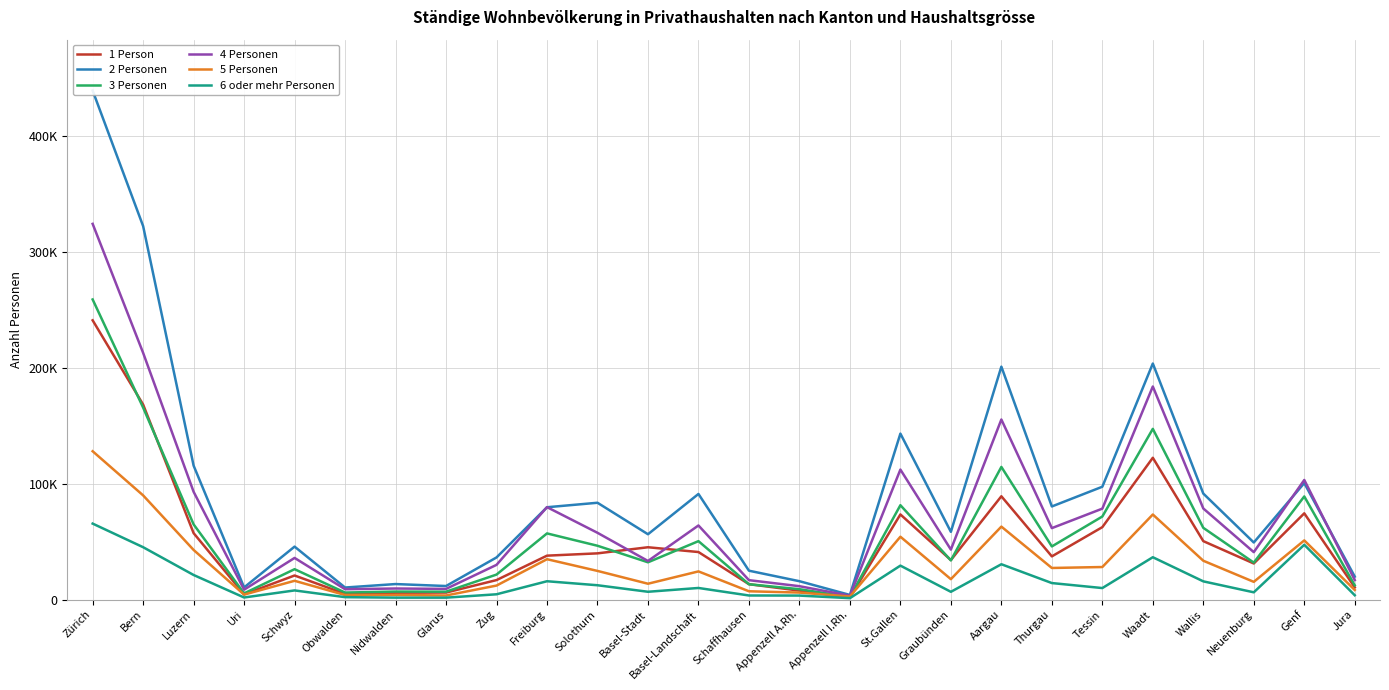

How many data points in 1 Person are above 37985?

12